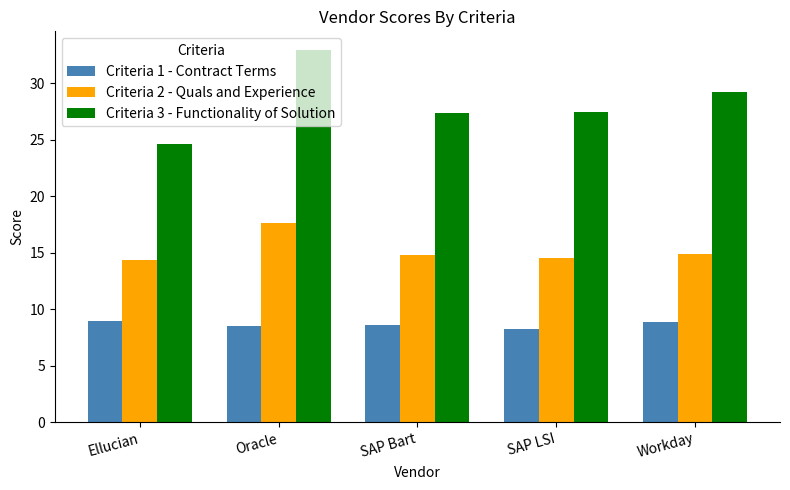

Rank the series by their maximum value, from lowest to highest.

Criteria 1 - Contract Terms, Criteria 2 - Quals and Experience, Criteria 3 - Functionality of Solution